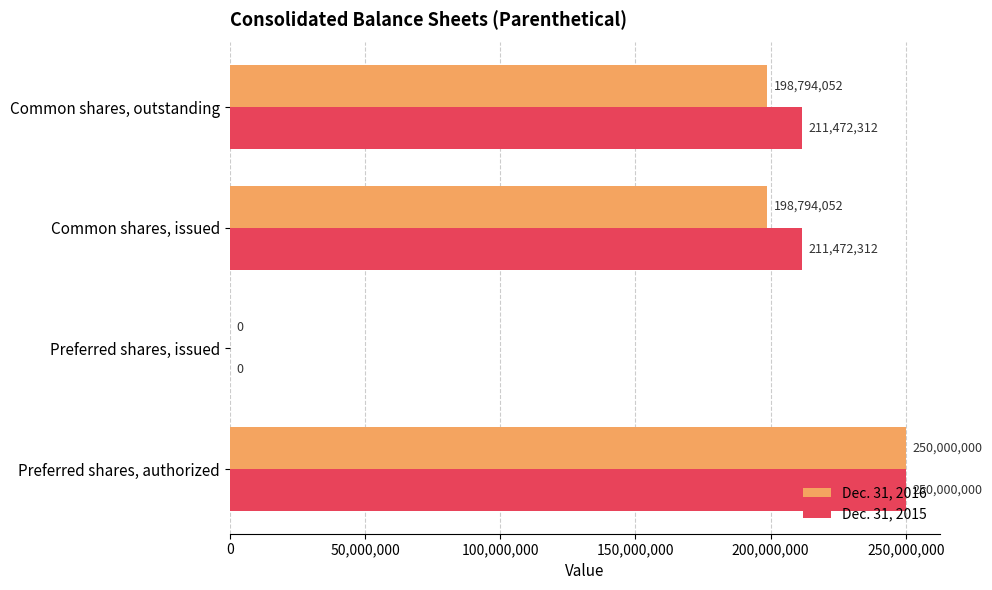

Between Preferred shares, authorized and Common shares, outstanding, which series saw the biggest shift?

Dec. 31, 2016